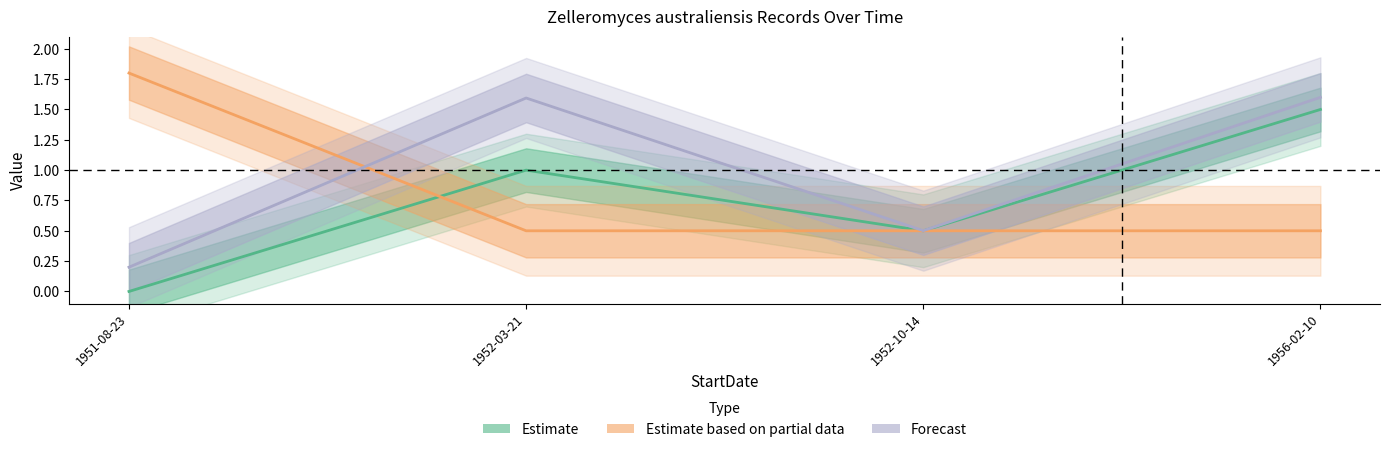

What is the label of the 4th point from the right?

1951-08-23